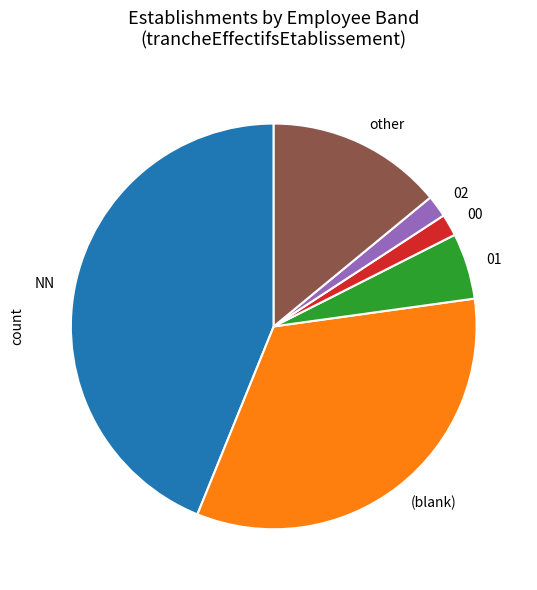

Which has a higher value, (blank) or 02?

(blank)